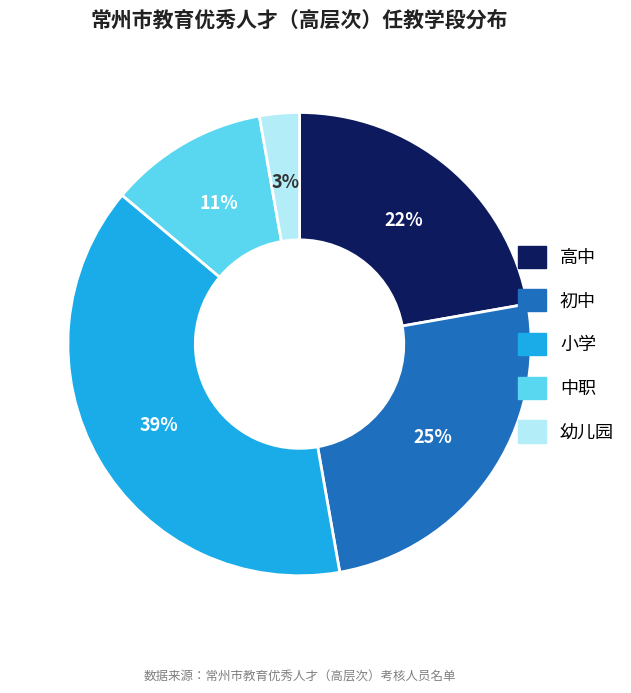

What is the smallest slice in the pie chart?

幼儿园